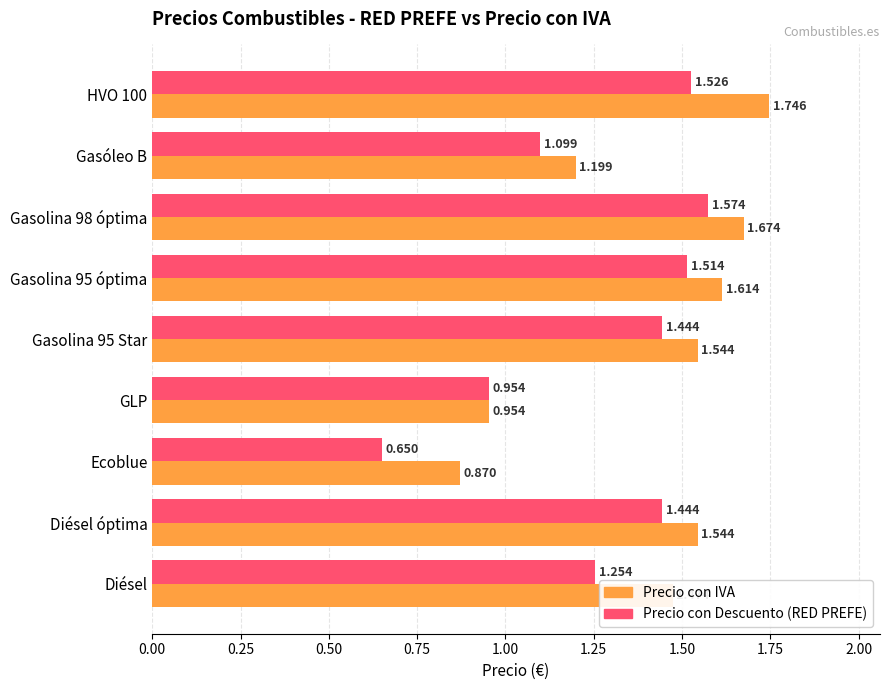

Where is Precio con Descuento (RED PREFE) nearest to the value 1?

GLP